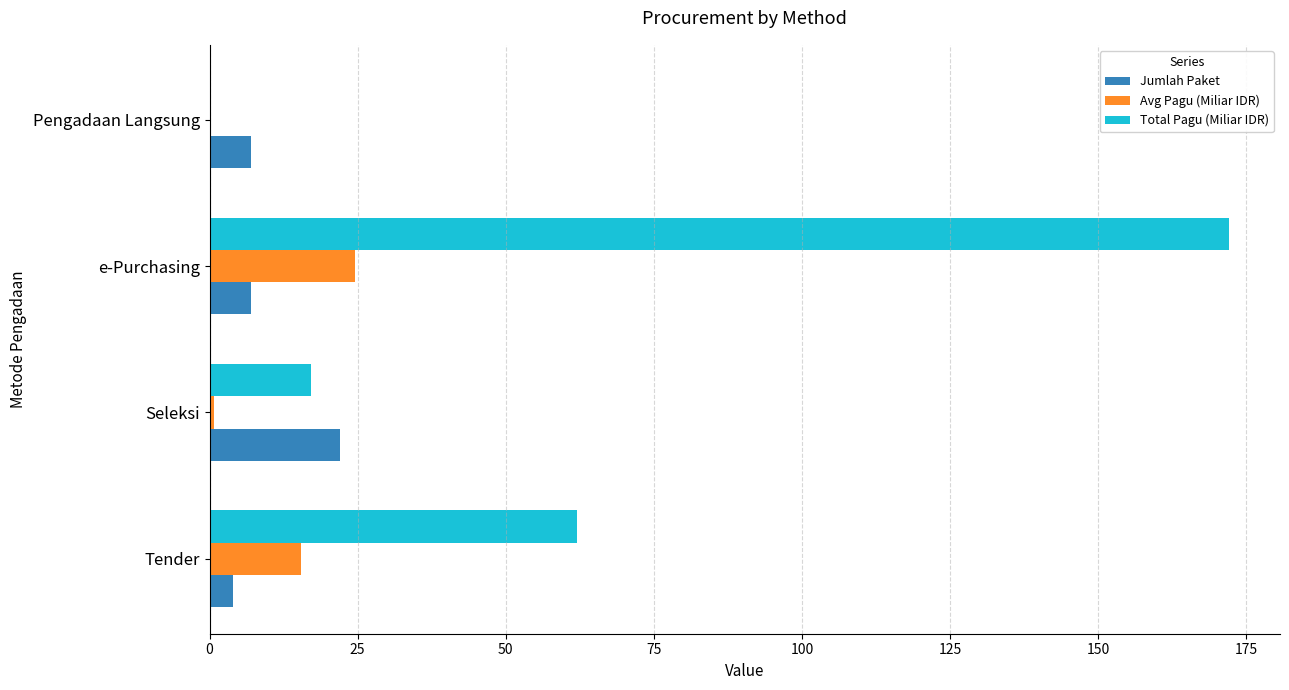

Which series has the largest total across all categories?

Total Pagu (Miliar IDR)